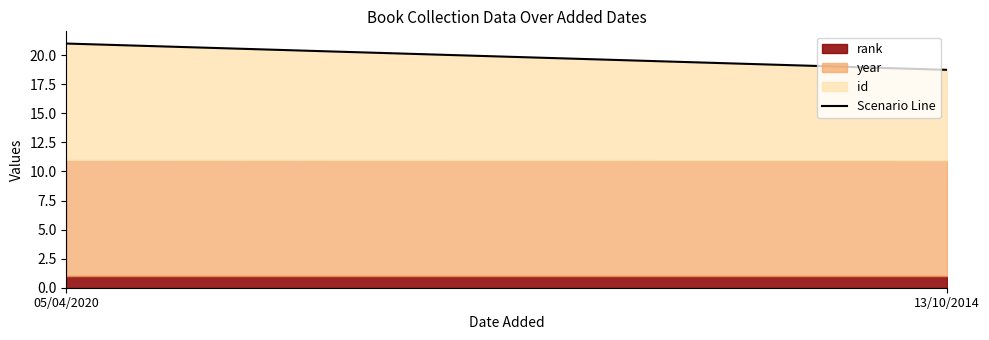

The value at 13/10/2014 is 18.7. True or false?

True